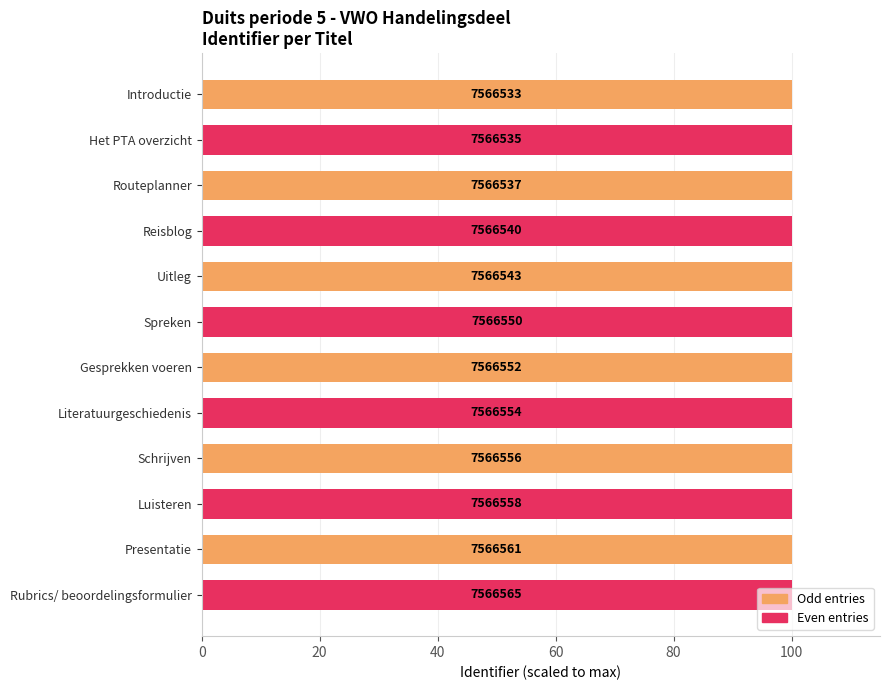

Are the bars horizontal?

Yes